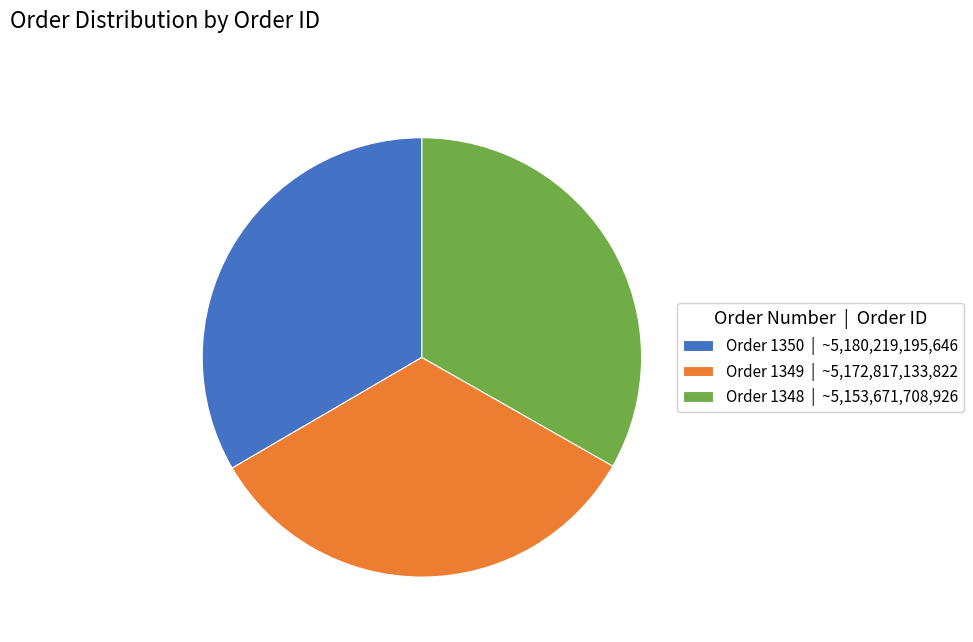

Approximately how many times larger is the value at Order 1349 | ~5,172,817,133,822 compared to Order 1350 | ~5,180,219,195,646?

1.0